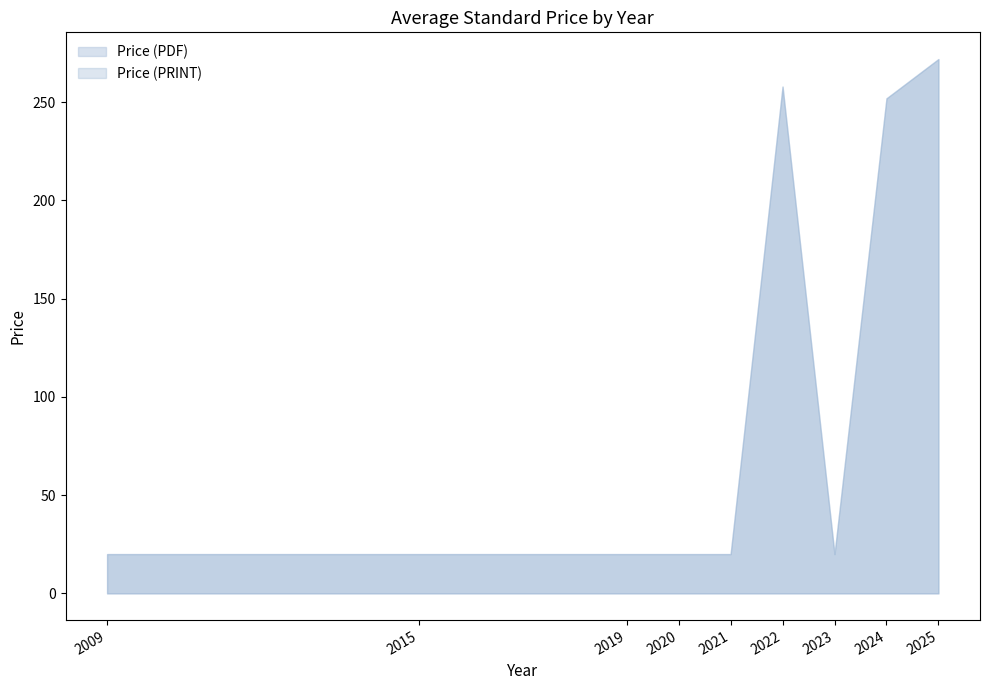

True or false: Price (PDF) and Price (PRINT) intersect in this chart.

False